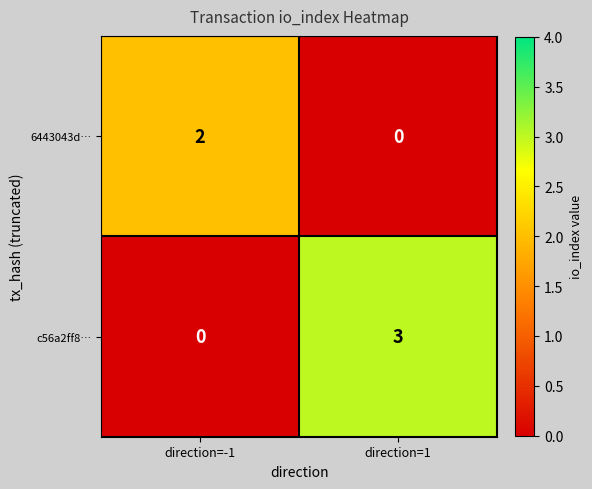

What is the spread (max minus min) of values at direction=-1?

2